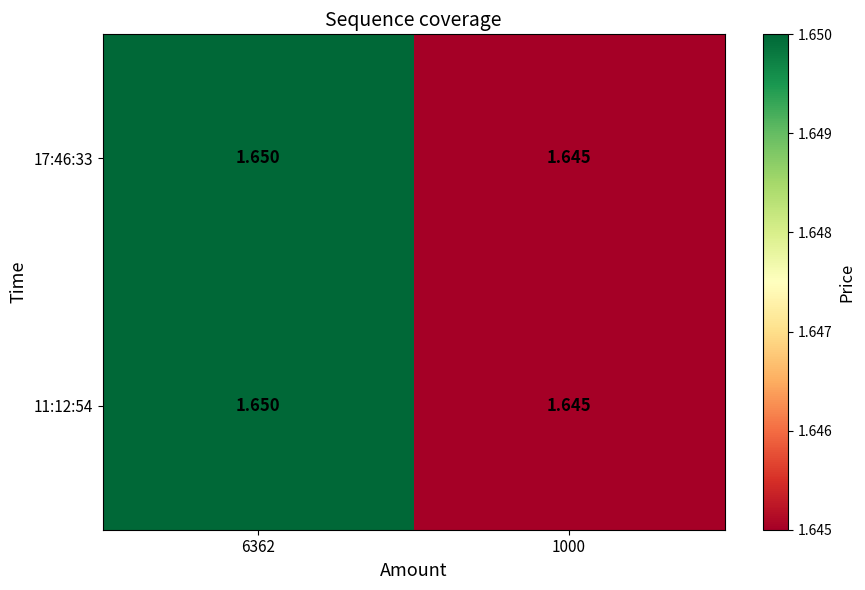

Is the value of 17:46:33 at 6362 greater than the value of 11:12:54 at 1000?

Yes